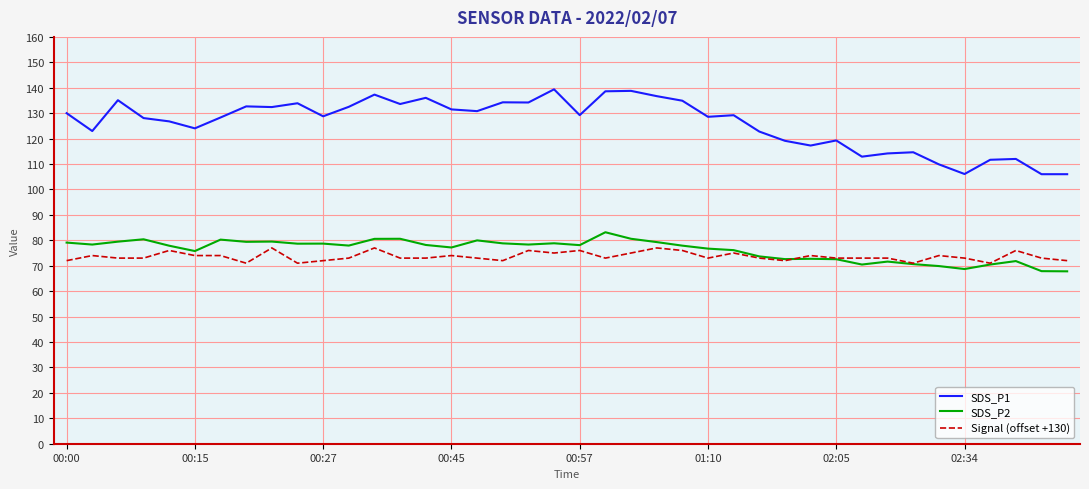

What is the highest value of the SDS_P2 series?

83.2